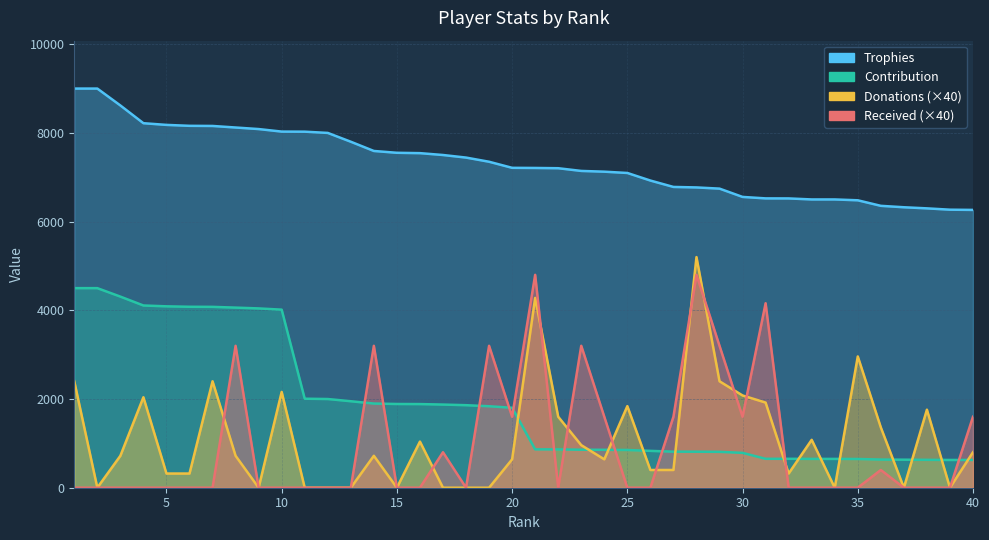

Rank the categories by Donations value from lowest to highest.

2, 9, 11, 12, 13, 15, 17, 18, 19, 34, 37, 39, 5, 6, 32, 26, 27, 20, 24, 3, 8, 14, 40, 23, 16, 33, 36, 22, 38, 25, 31, 4, 30, 10, 1, 7, 29, 35, 21, 28